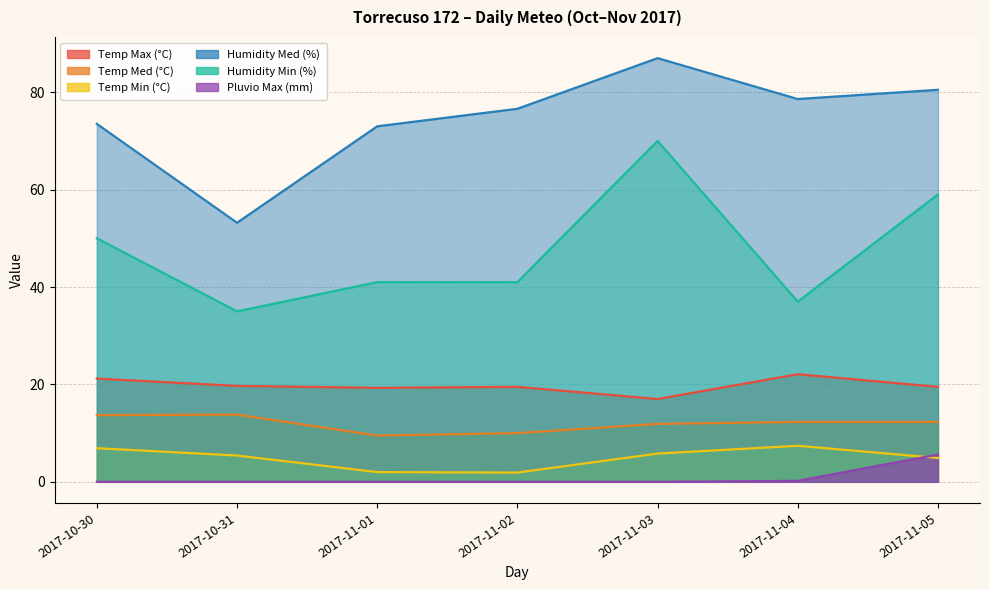

How many lines are shown in the chart?

6